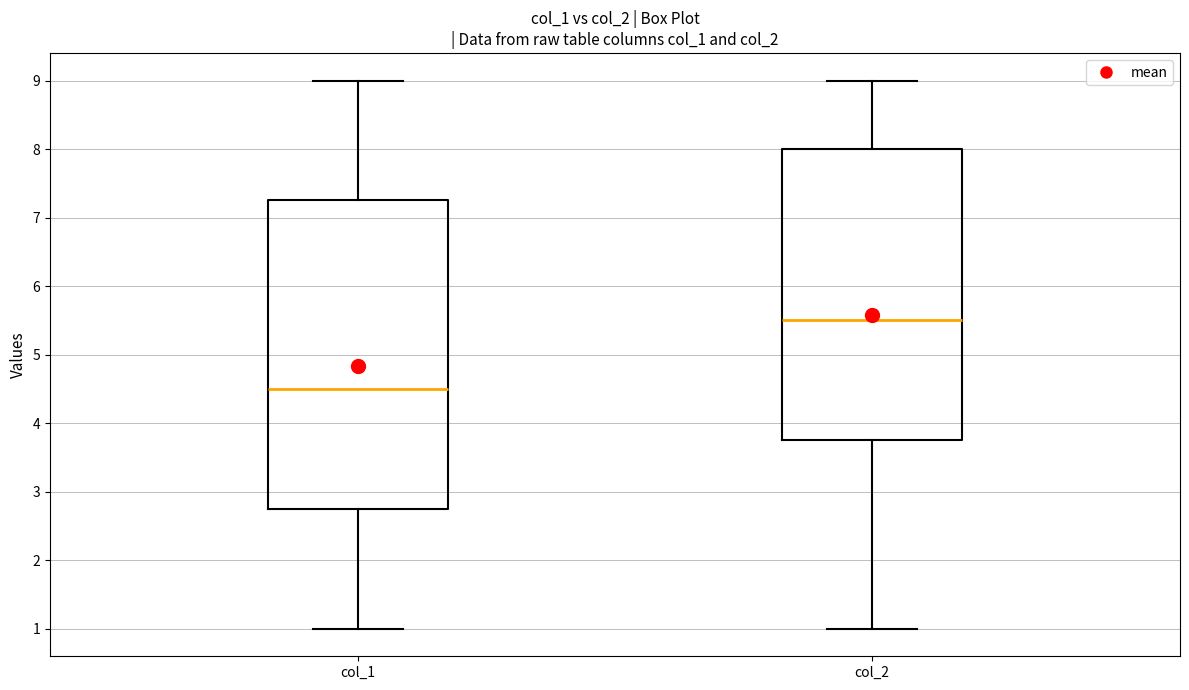

Where does the median line of the box for col_1 sit on the y-axis? The values are not printed on the chart, so give them approximately, as read against the axis.

4.5